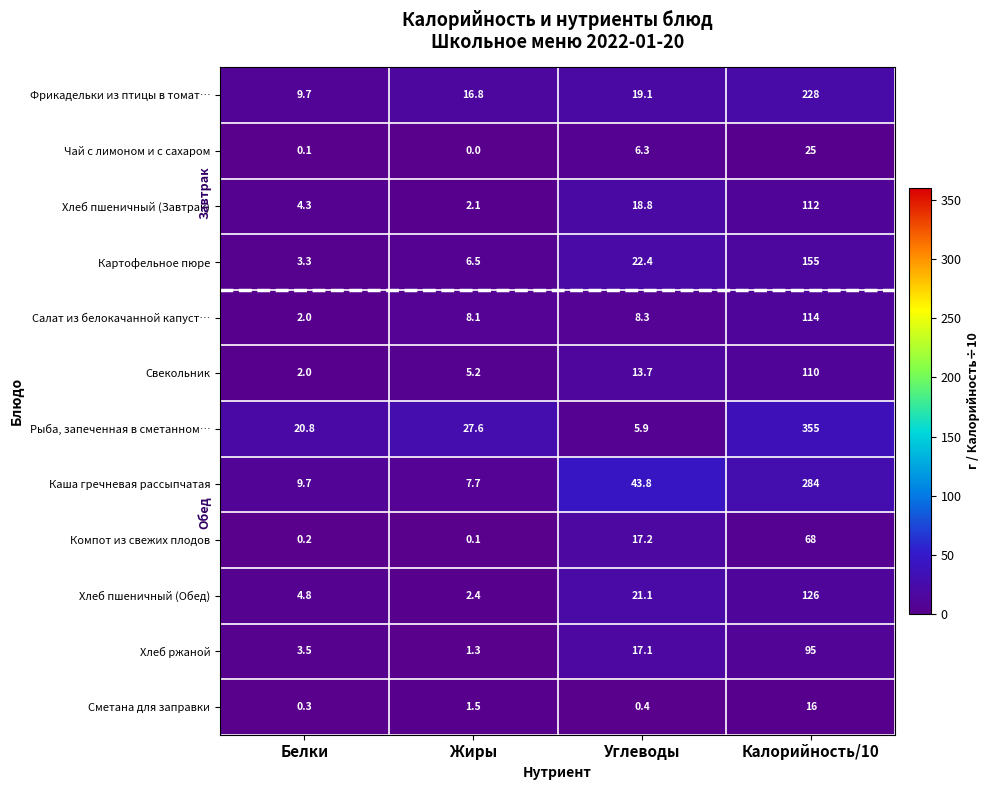

How many values in the Каша гречневая рассыпчатая series are below 43?

2